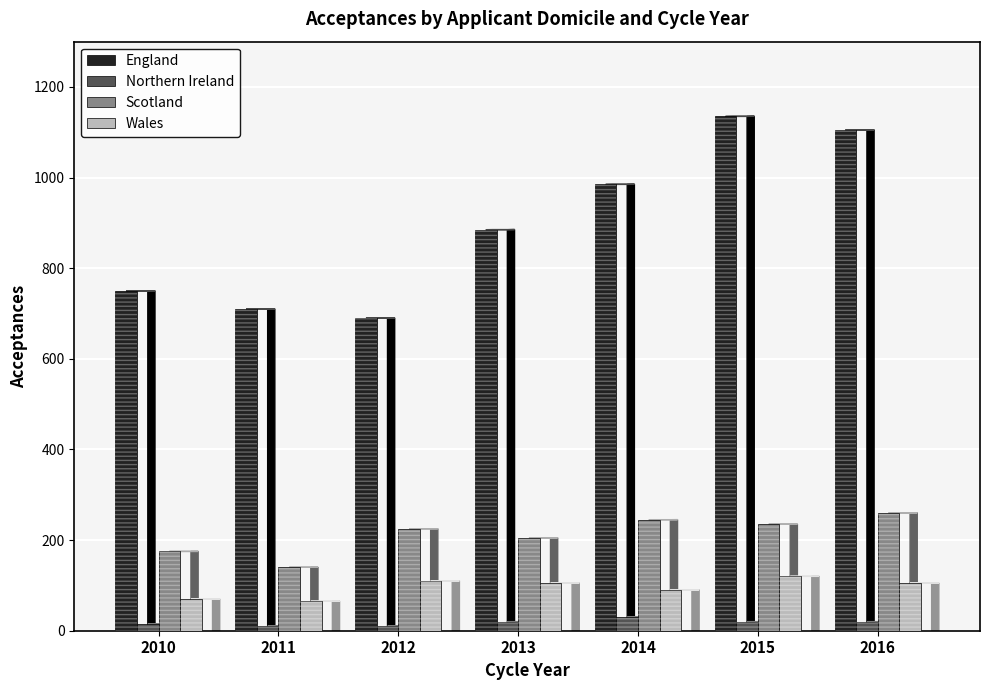

What is the minimum value for Scotland?

140